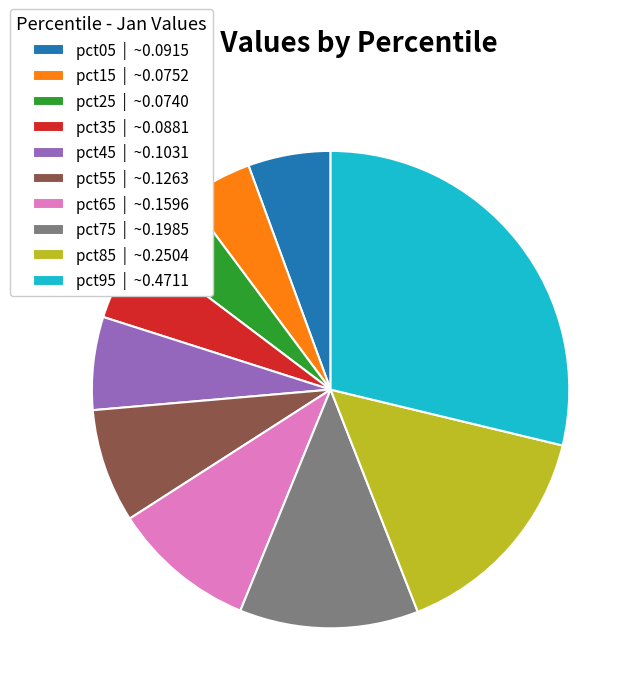

True or false: pct35 accounts for 5% of the total.

True